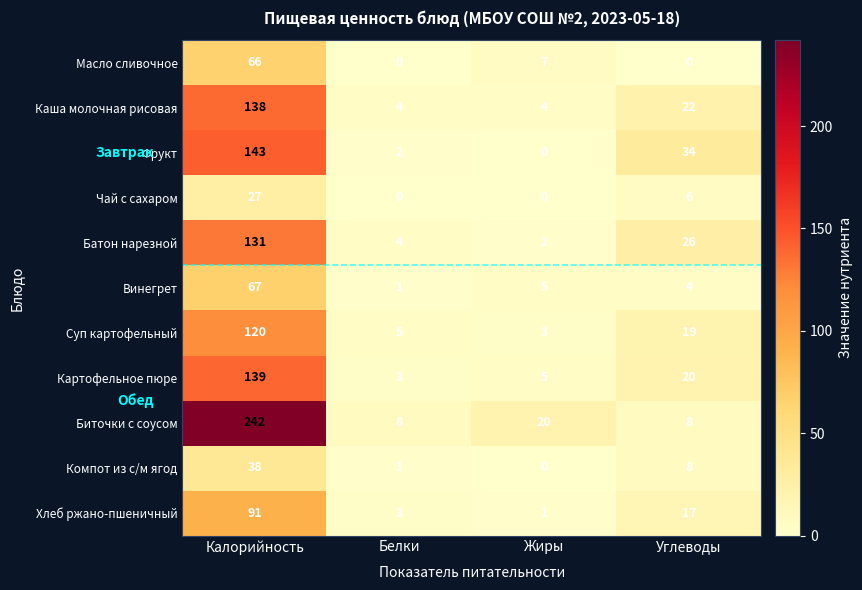

What is the maximum value for Винегрет?

67